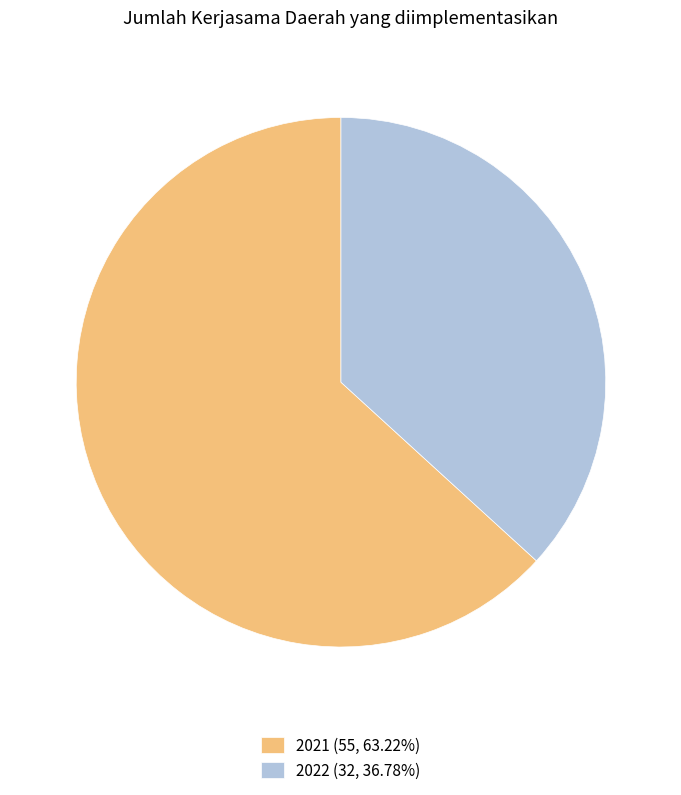

Is it true that 2021 is 48% of the pie?

False